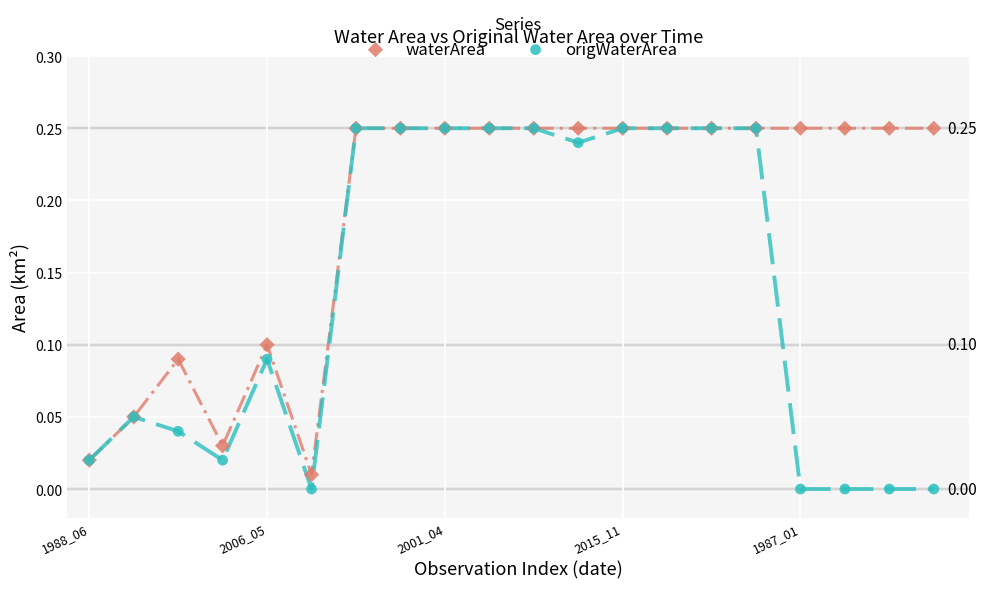

What are all the series names shown in the legend?

waterArea, origWaterArea